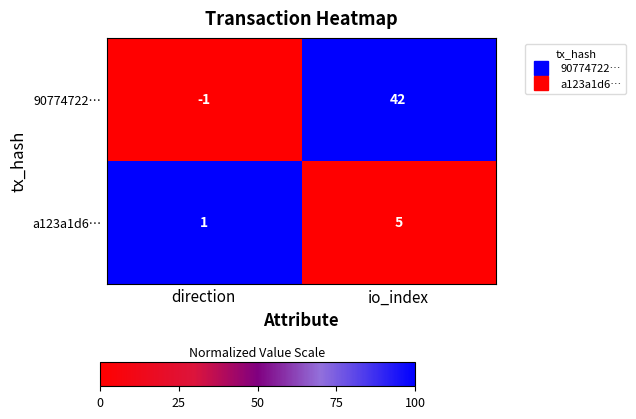

What is the total value across all series at direction?

0